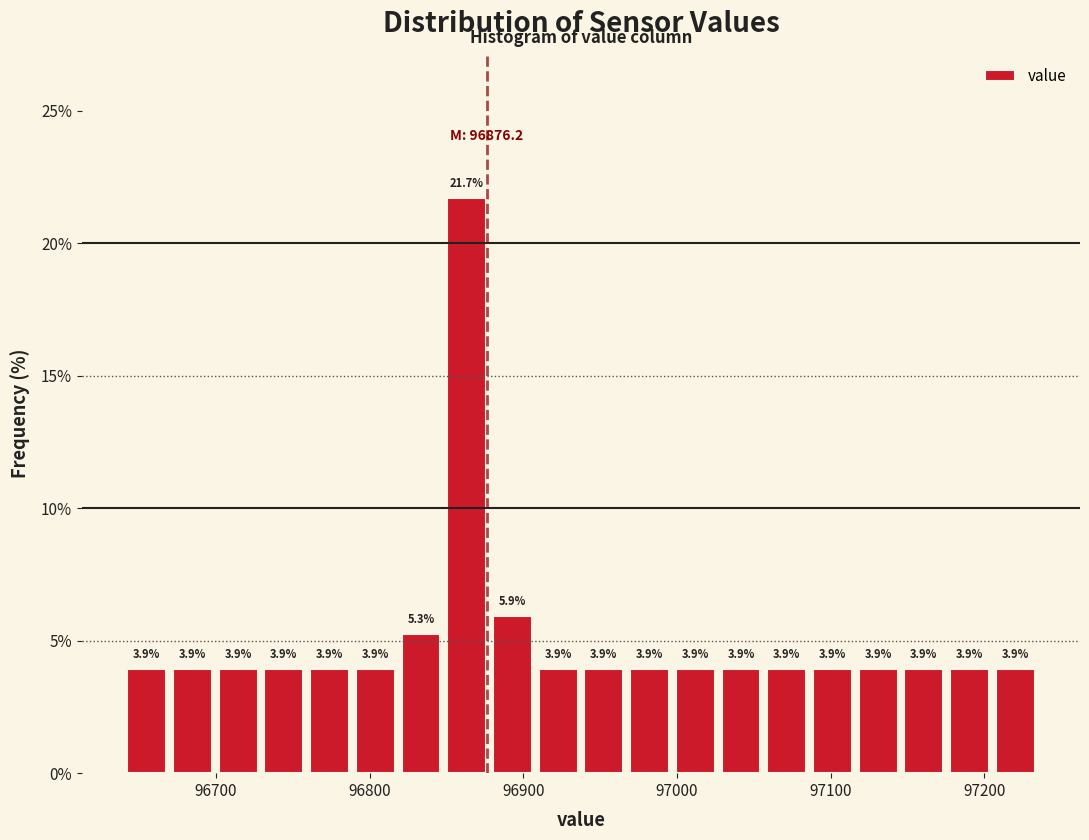

Read against the x-axis, roughly where is the centre of the tallest bar?

96860